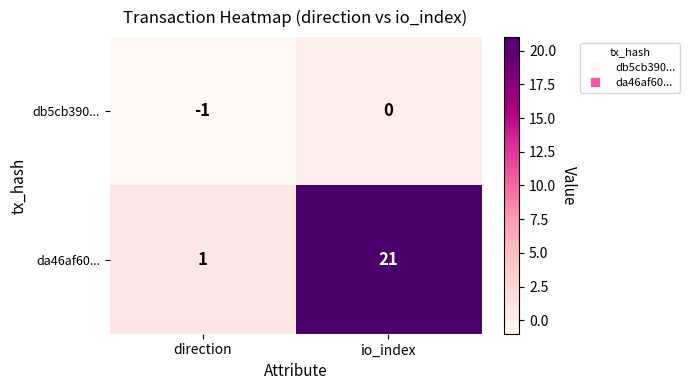

The da46af60... series shows 5 at io_index. True or false?

False